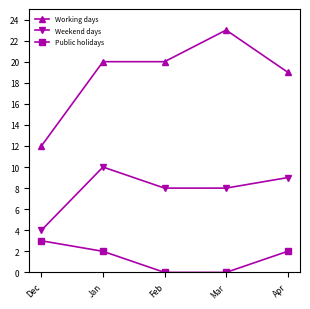

Which category has the lowest value in the Weekend days series?

Dec